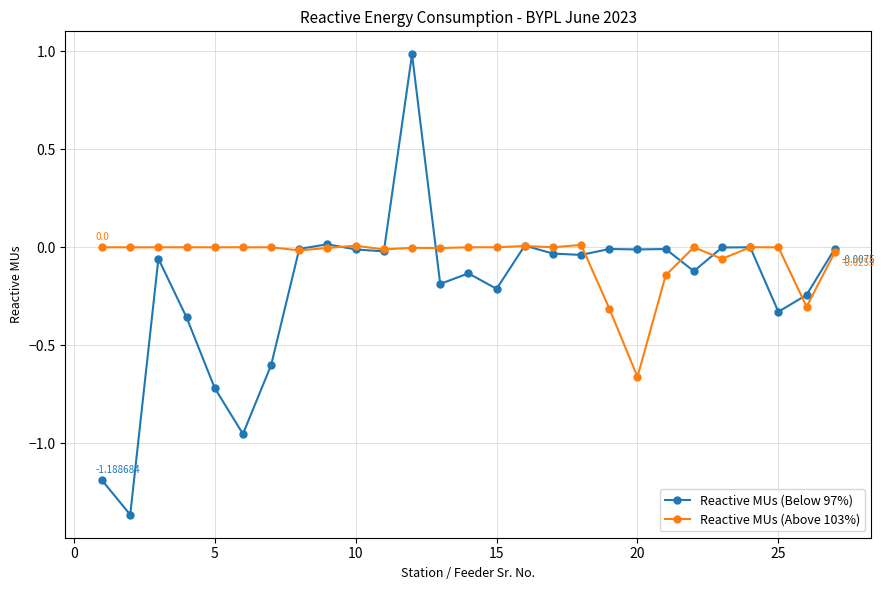

What are all the series names shown in the legend?

Reactive MUs (Below 97%), Reactive MUs (Above 103%)